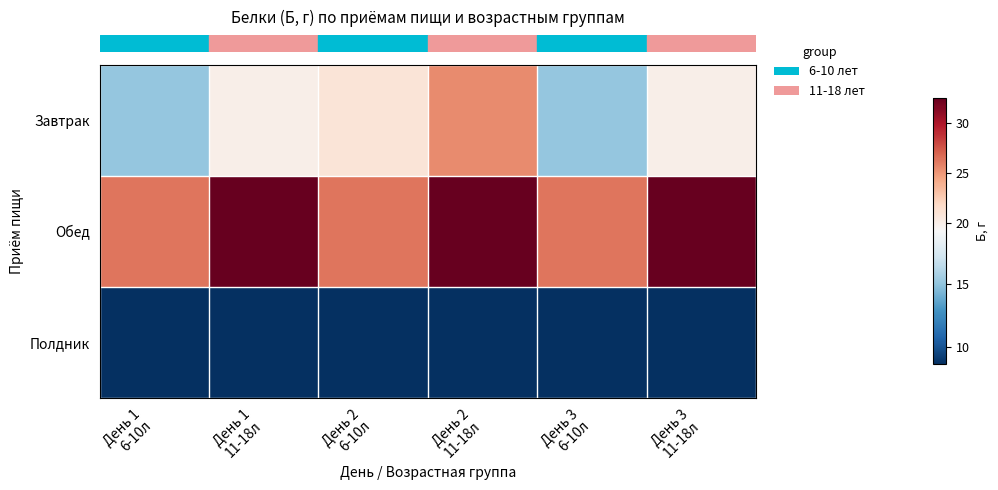

At which category is the sum across all series the highest?

День 2
11-18л